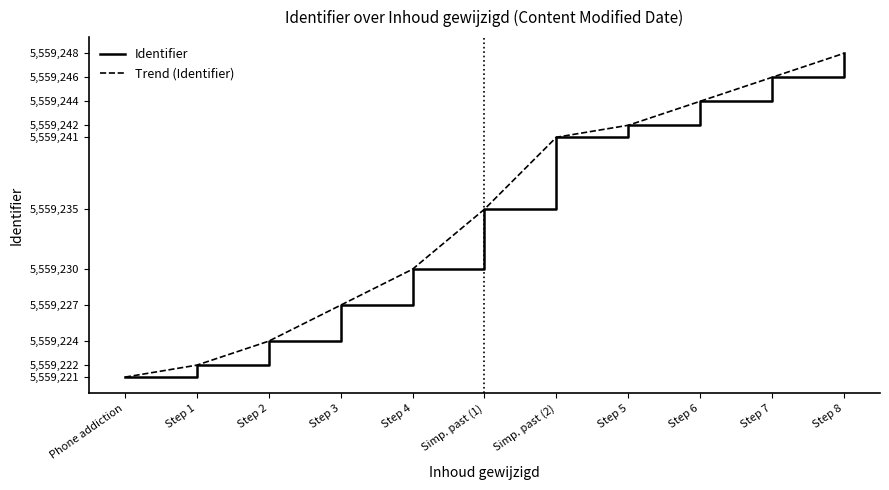

What is the maximum value shown in the chart?

5559248